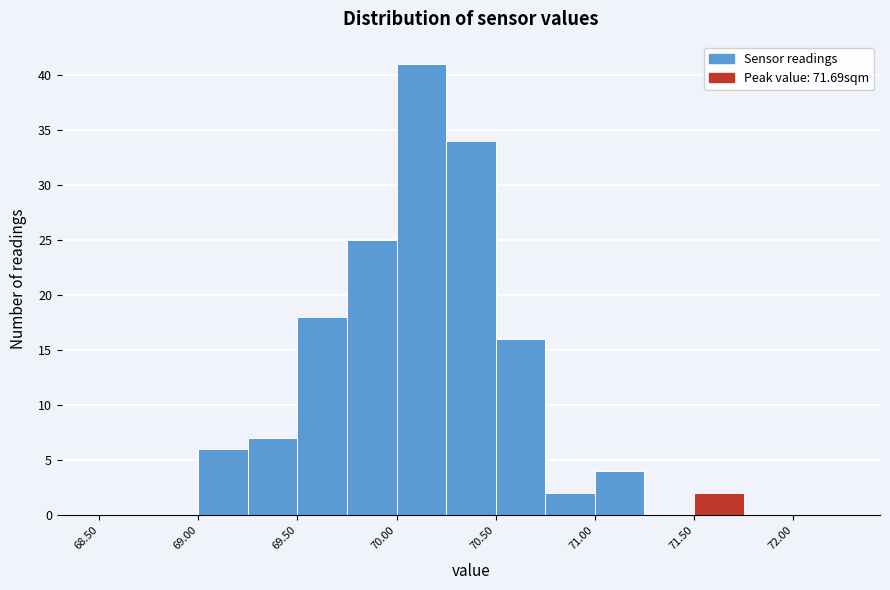

Which range on the x-axis has the tallest bar?

70.00 to 70.25